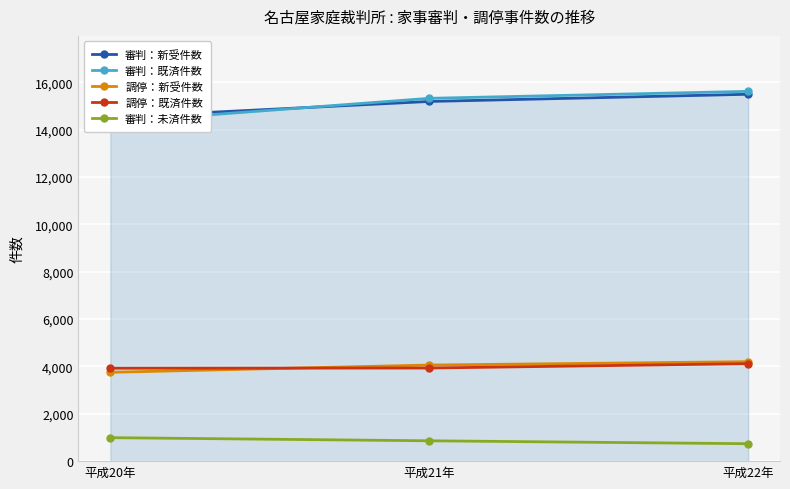

At which category is the sum across all series the highest?

平成22年